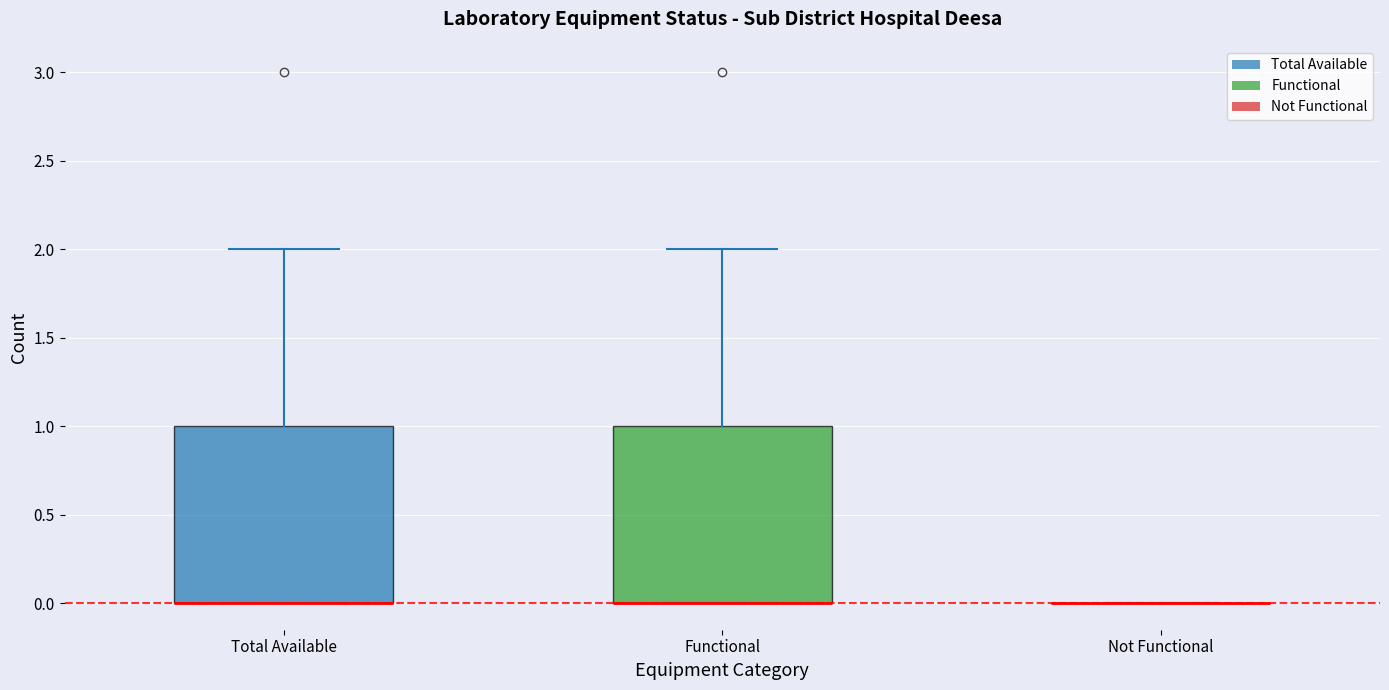

Reading left to right, transcribe this box plot: for each box, give where its median line is, the range the box spans, and where its two whiskers end, as read against the y-axis. The values are not printed on the chart, so give them approximately, as read against the axis.

Total Available: median 0 (drawn on the box's lower edge), box 0 to 1, whiskers 0 to 2
Functional: median 0 (drawn on the box's lower edge), box 0 to 1, whiskers 0 to 2
Not Functional: box collapsed to a line at 0, whiskers 0 to 0